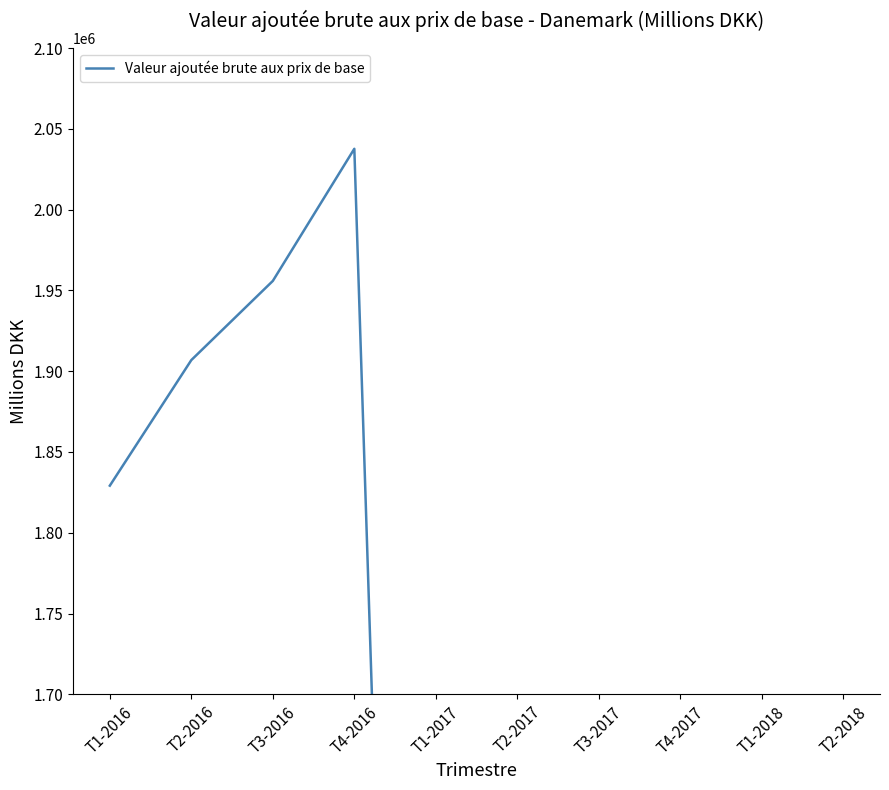

What is the label of the 5th point from the right?

T2-2017